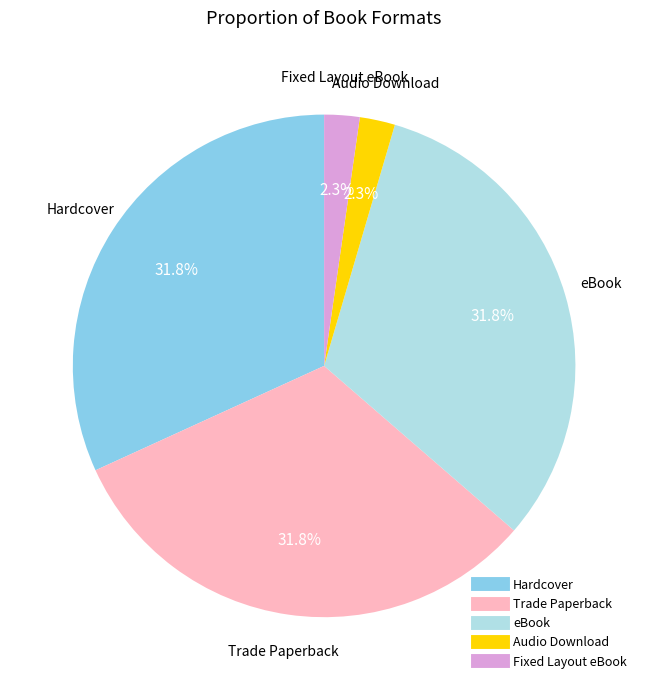

To the nearest percent, what portion does Trade Paperback represent?

32%